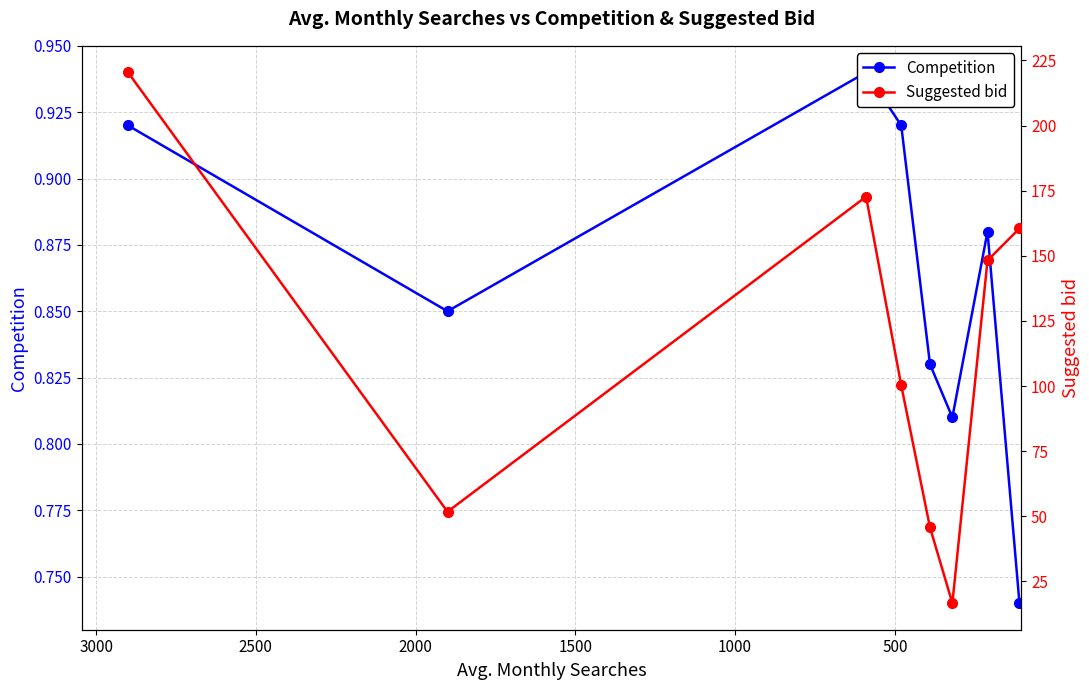

True or false: Competition has more than 2 interior local peaks.

False